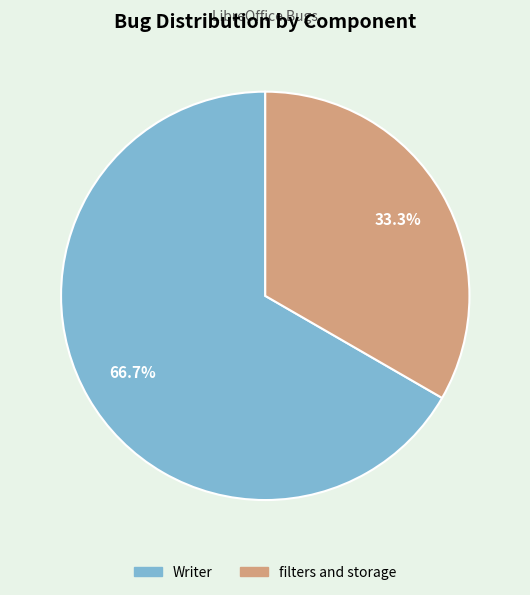

Is there a majority slice in this chart?

Yes